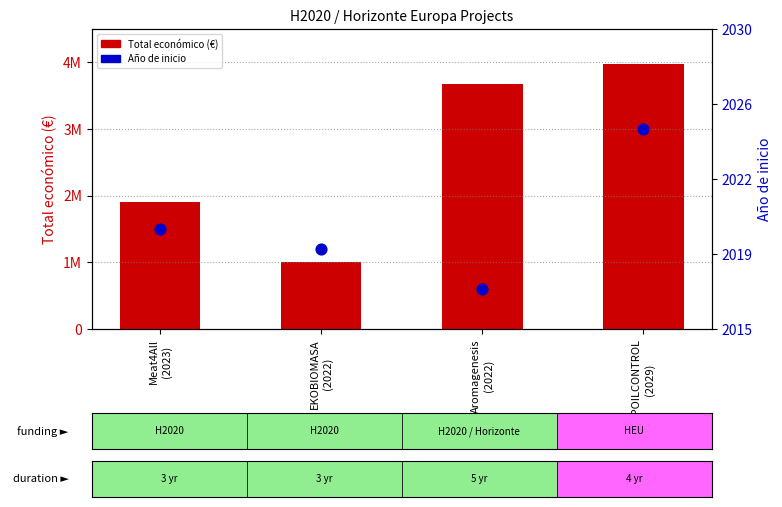

Which series has the largest total across all categories?

Total económico (€)